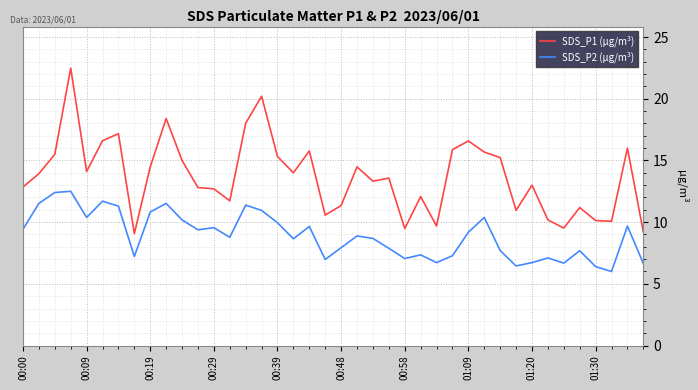

How many lines are shown in the chart?

2